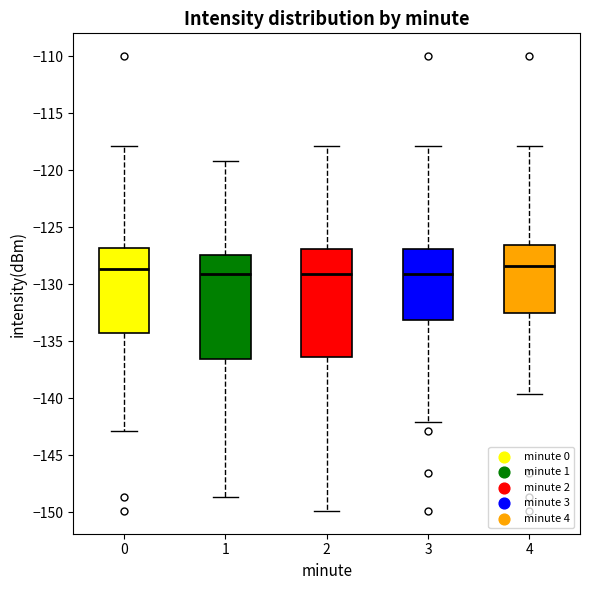

Reading left to right, transcribe this box plot: for each box, give where its median line is, the range the box spans, and where its two whiskers end, as read against the y-axis. The values are not printed on the chart, so give them approximately, as read against the axis.

0: median -128.5, box -134.0 to -127.0, whiskers -143.0 to -118.0
1: median -129.0, box -136.5 to -127.5, whiskers -148.5 to -119.0
2: median -129.0, box -136.5 to -127.0, whiskers -150.0 to -118.0
3: median -129.0, box -133.0 to -127.0, whiskers -142.0 to -118.0
4: median -128.5, box -132.5 to -126.5, whiskers -139.5 to -118.0